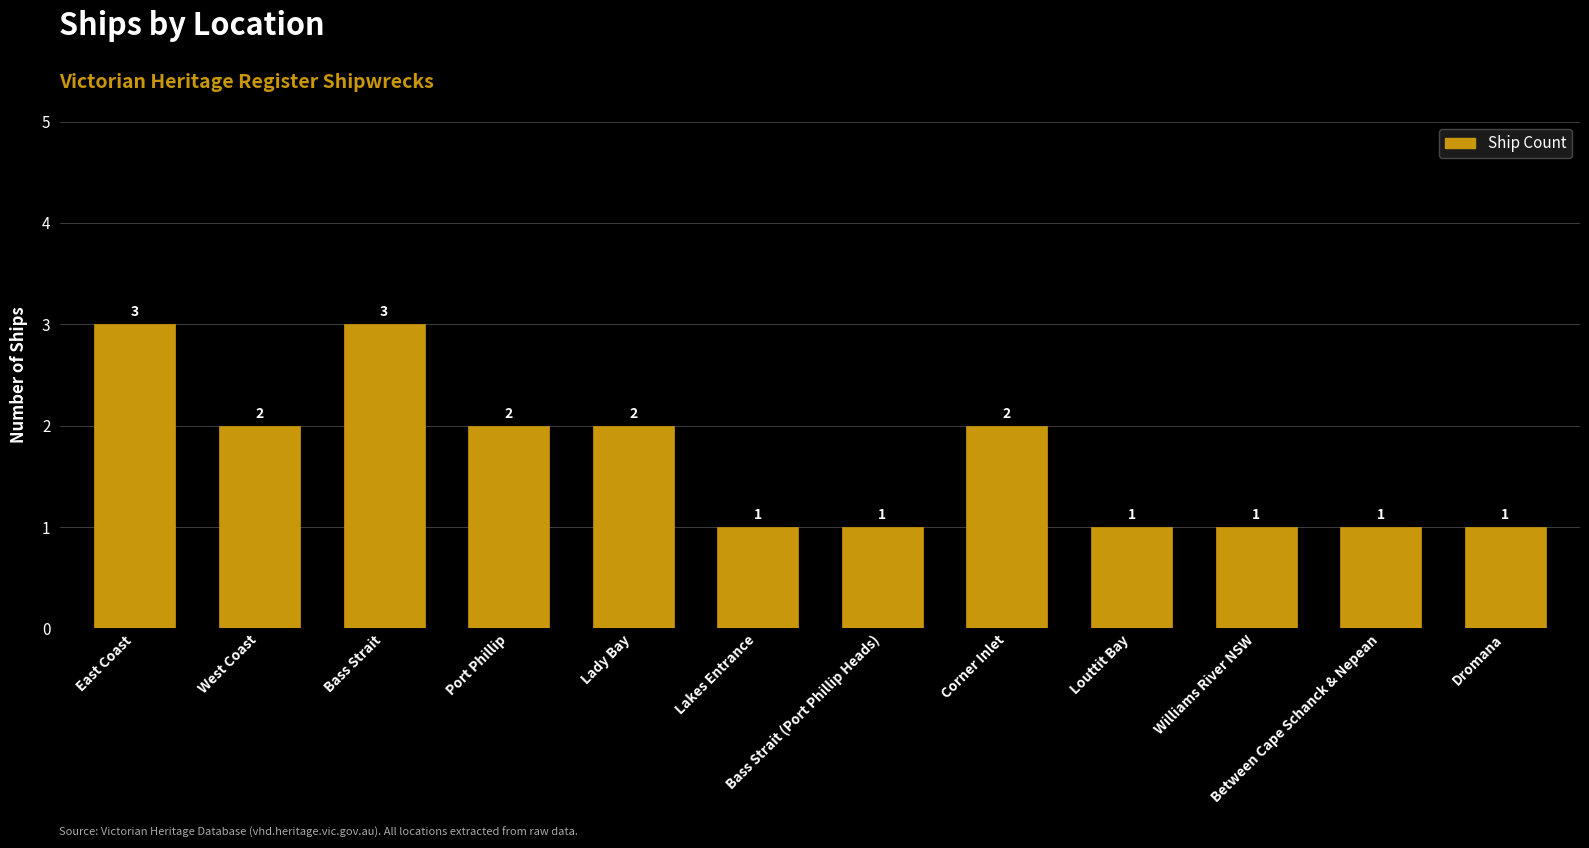

What position from the right is Williams River NSW?

3